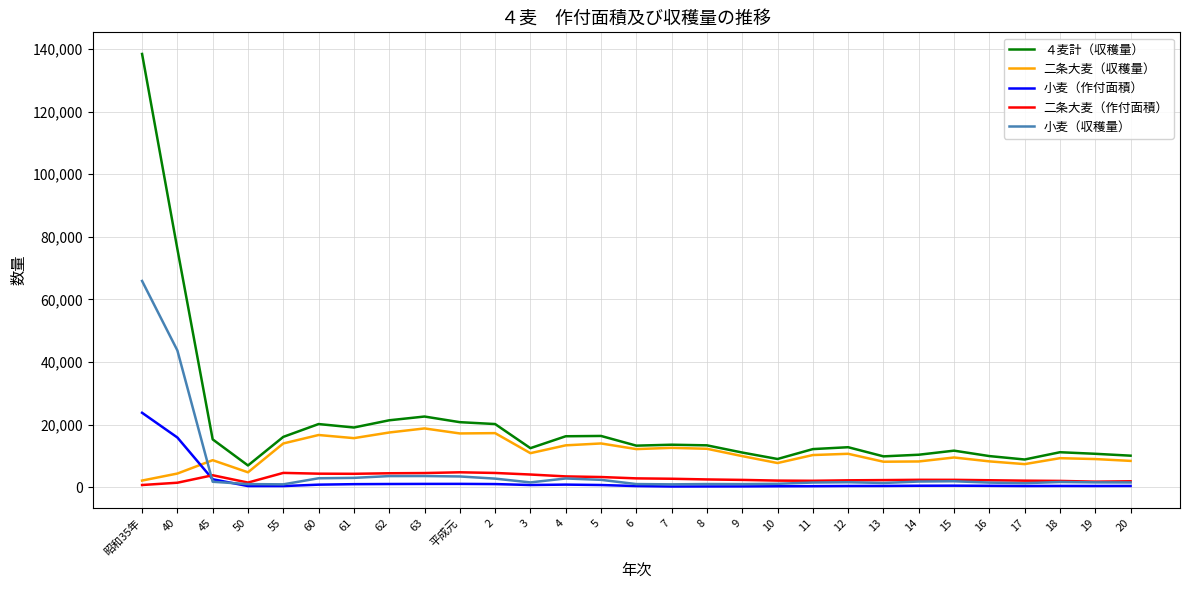

True or false: 二条大麦（作付面積） and ４麦計（収穫量） cross at least once.

False